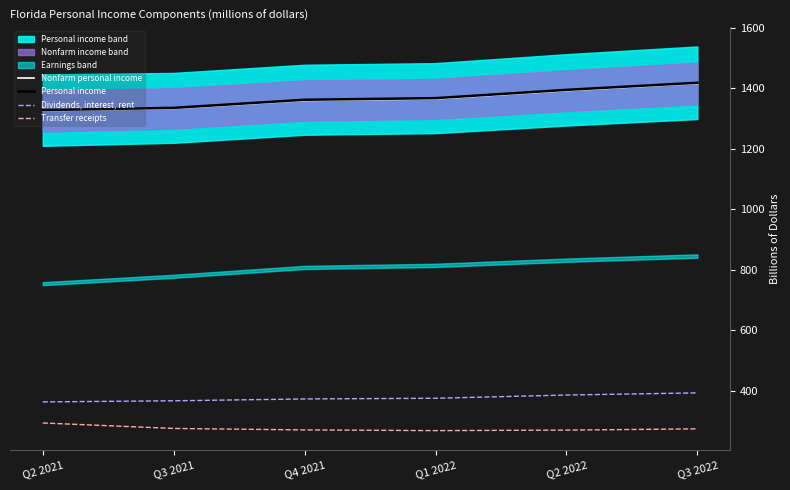

Is this an area chart (filled region under the line)?

No